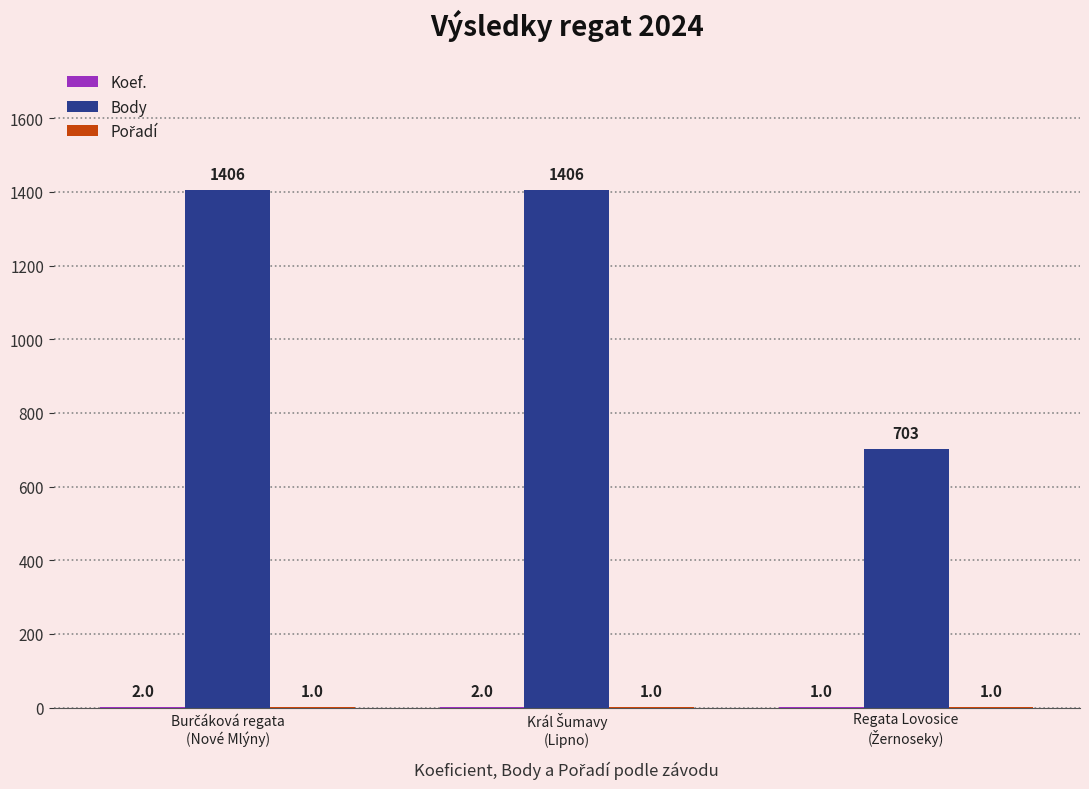

Which series has the largest total across all categories?

Body